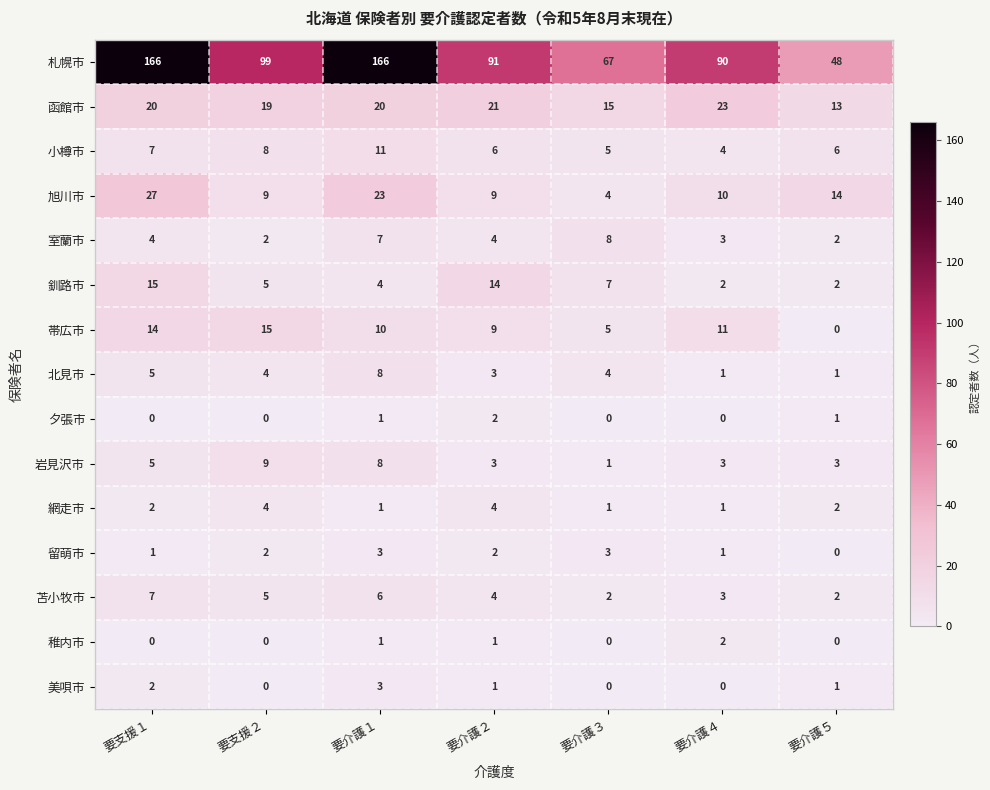

At how many categories does at least one series exceed 19?

7